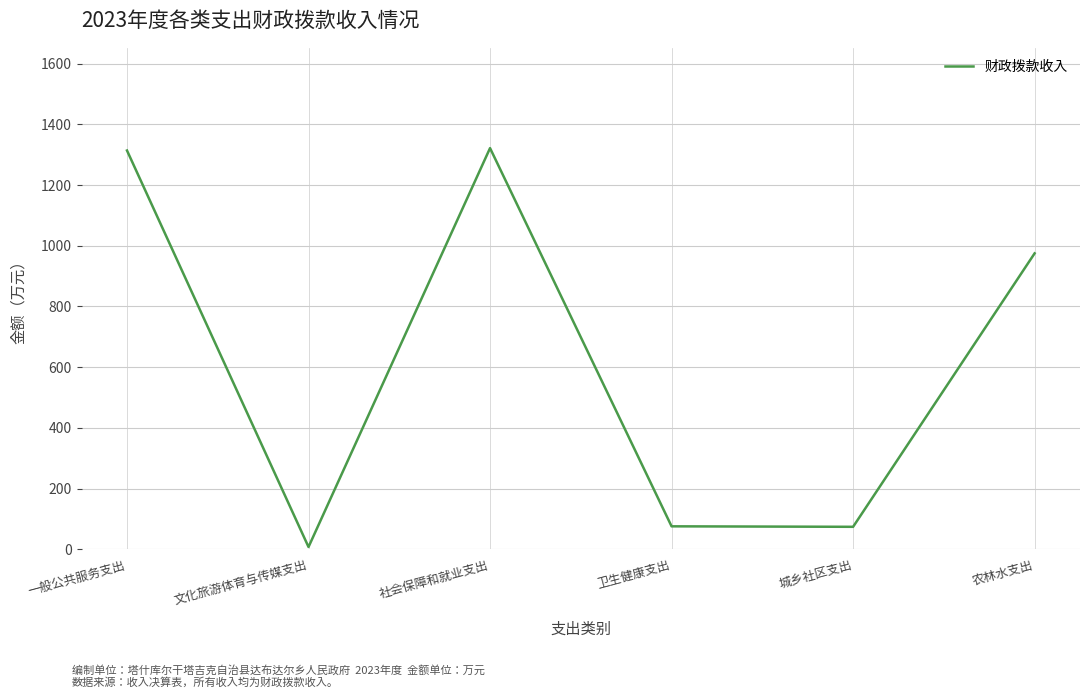

True or false: there are more than 1 points higher than both neighbors.

False